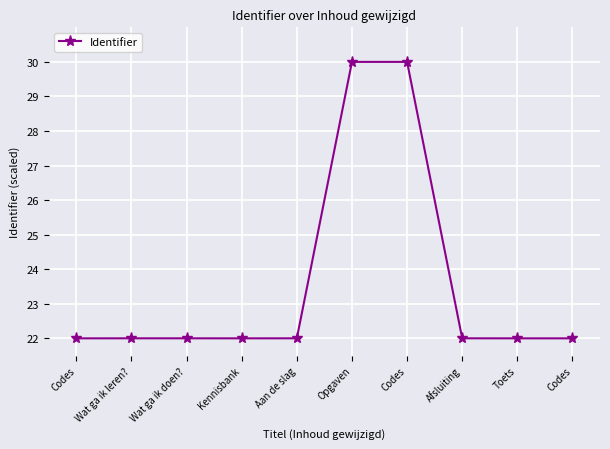

Reading left to right, what are all the values shown in this chart?

22.0	22.0	22.0	22.0	22.0	30.0	30.0	22.0	22.0	22.0